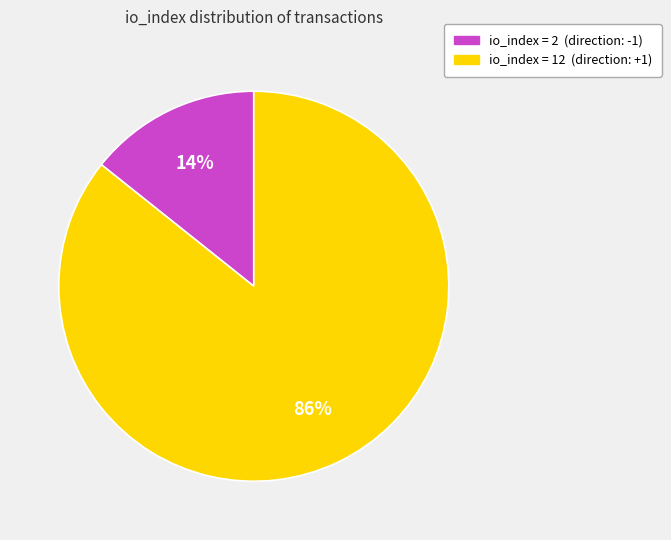

Is there a majority slice in this chart?

Yes